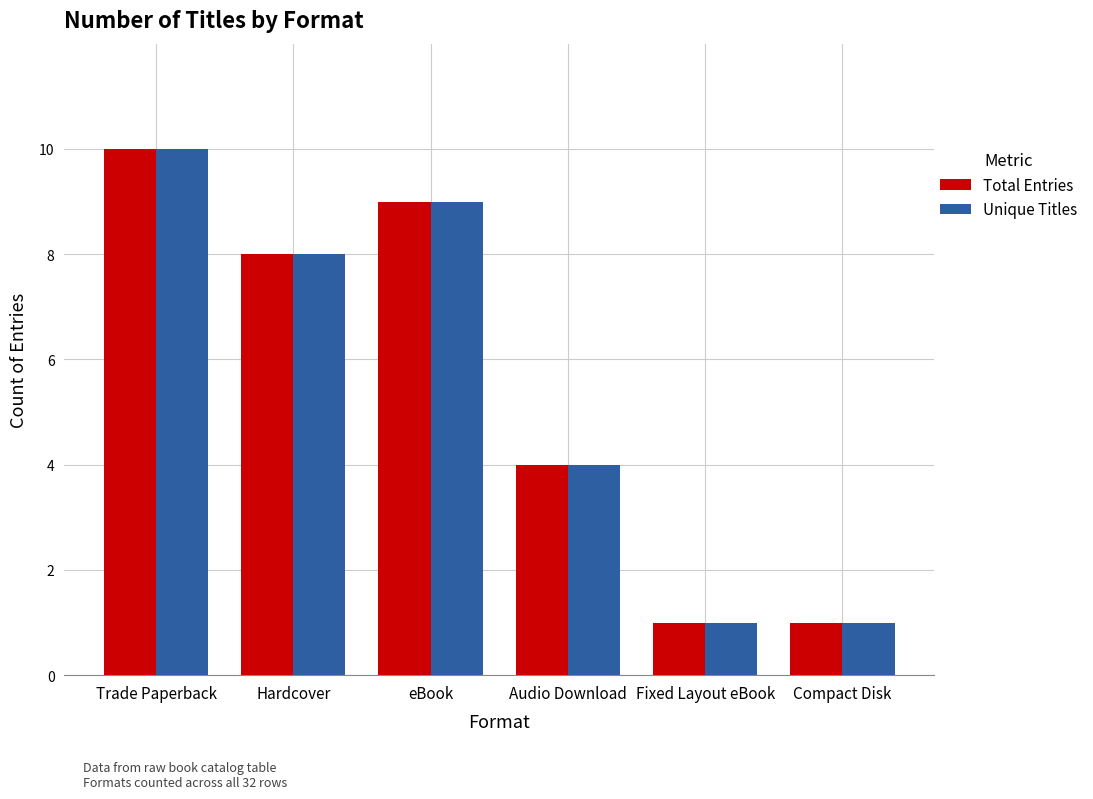

At how many categories does at least one series exceed 3?

4